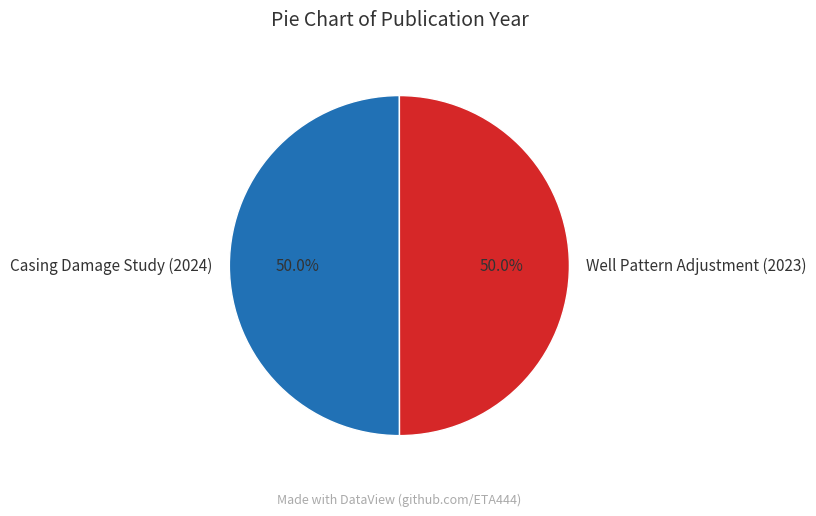

Combined, do Well Pattern Adjustment (2023) and Casing Damage Study (2024) account for over 50%?

Yes